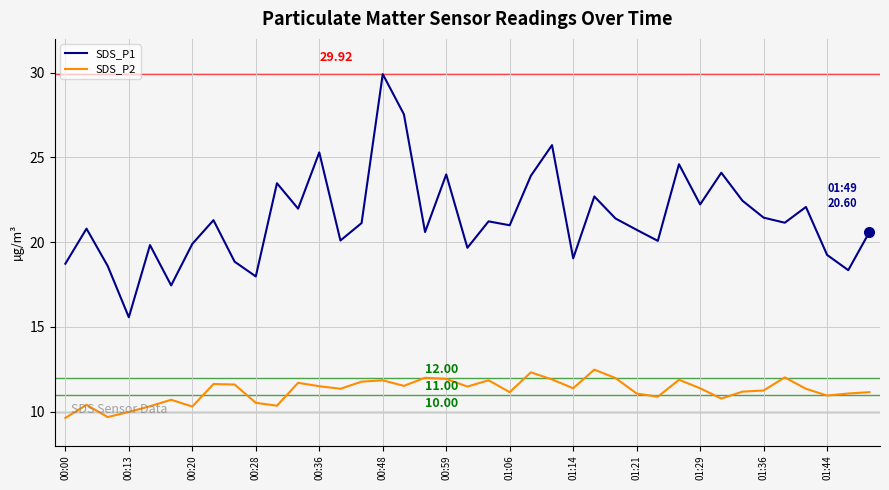

True or false: SDS_P2 and SDS_P1 intersect in this chart.

False